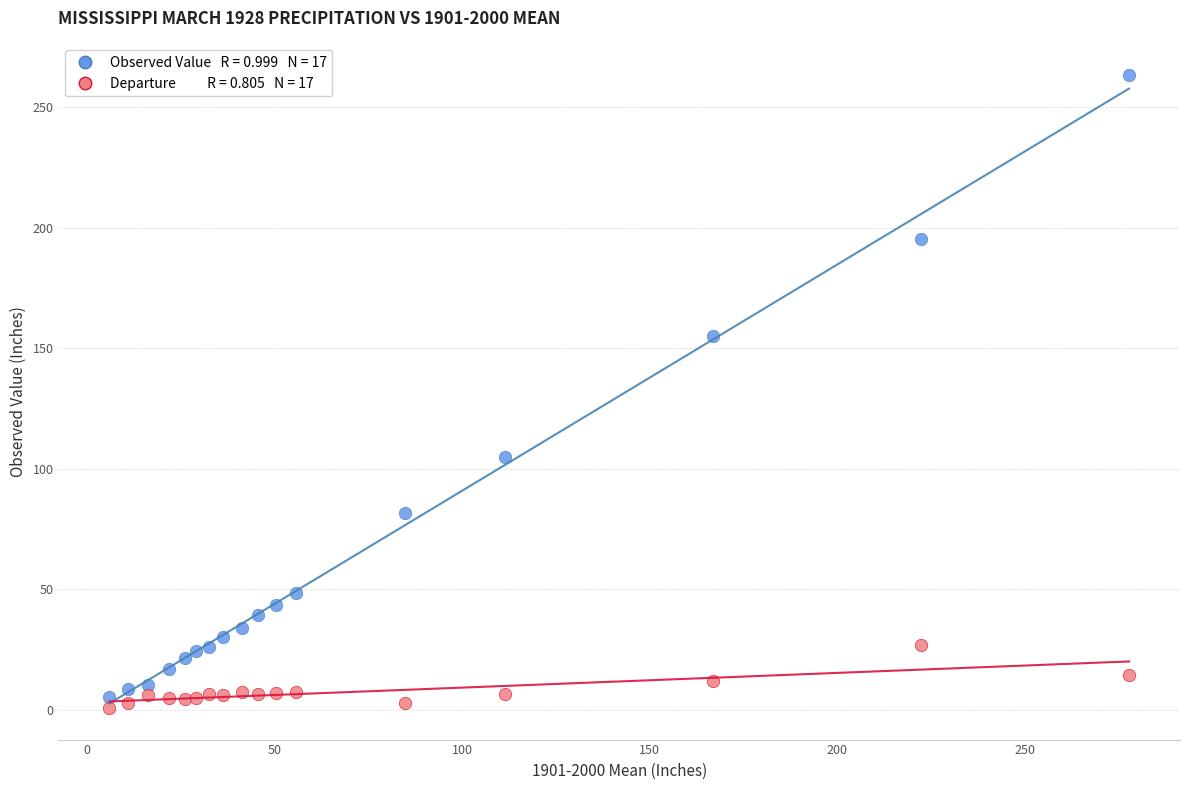

Across all series, what Y value is closest to 132?

155.1